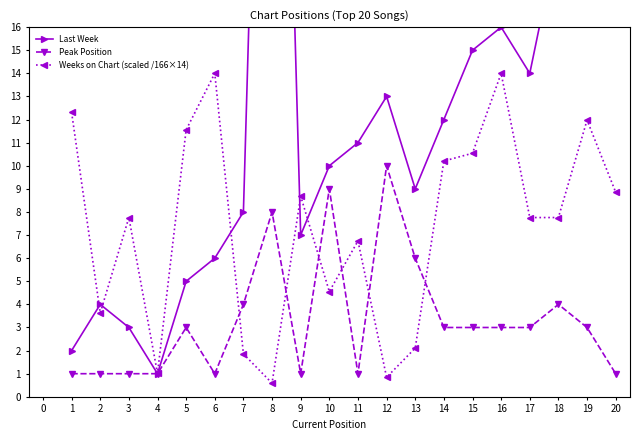

Which series has the widest spread of values?

Last Week